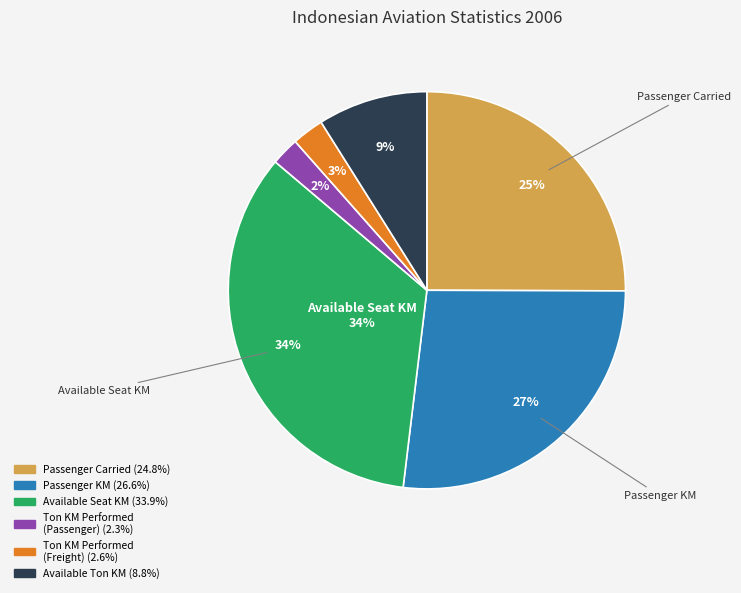

The Available Seat KM slice represents 34% of the pie. True or false?

True